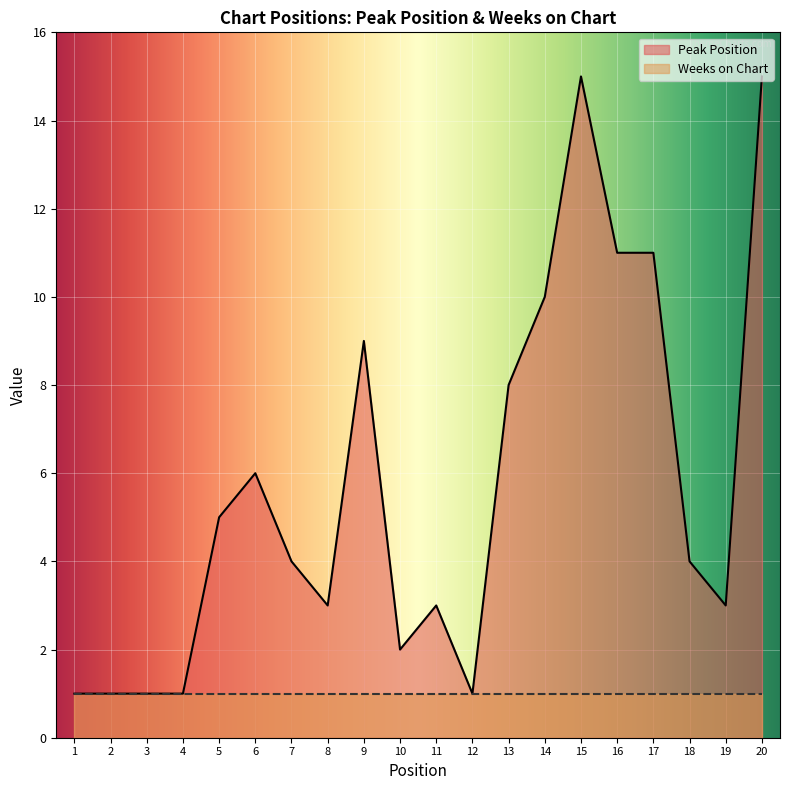

Approximately how many times larger is the value at 10 compared to 4?

2.0